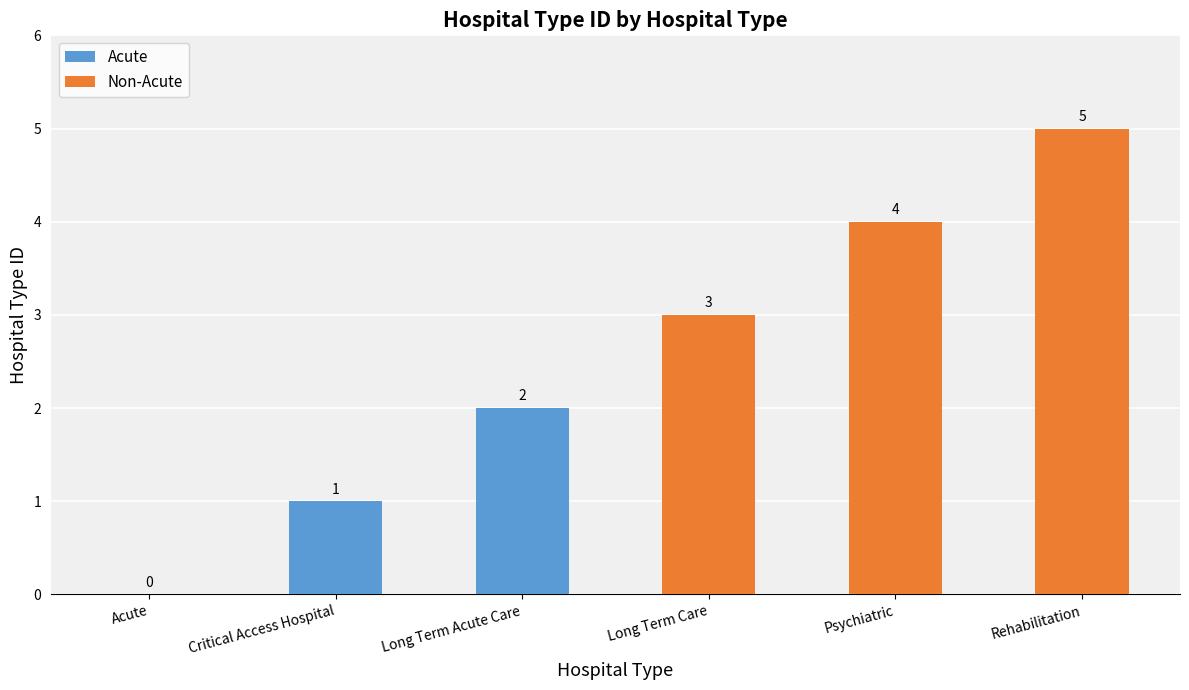

Approximately how many times larger is the value at Long Term Acute Care compared to Critical Access Hospital?

2.0